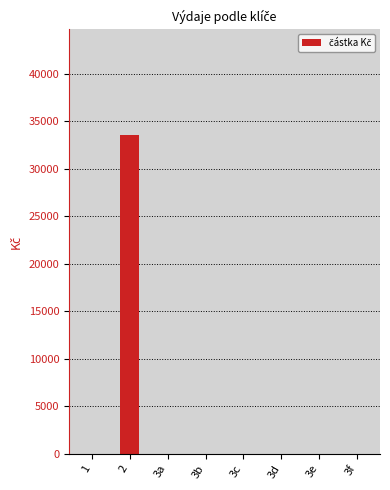

The value at 2 is 48492. True or false?

False